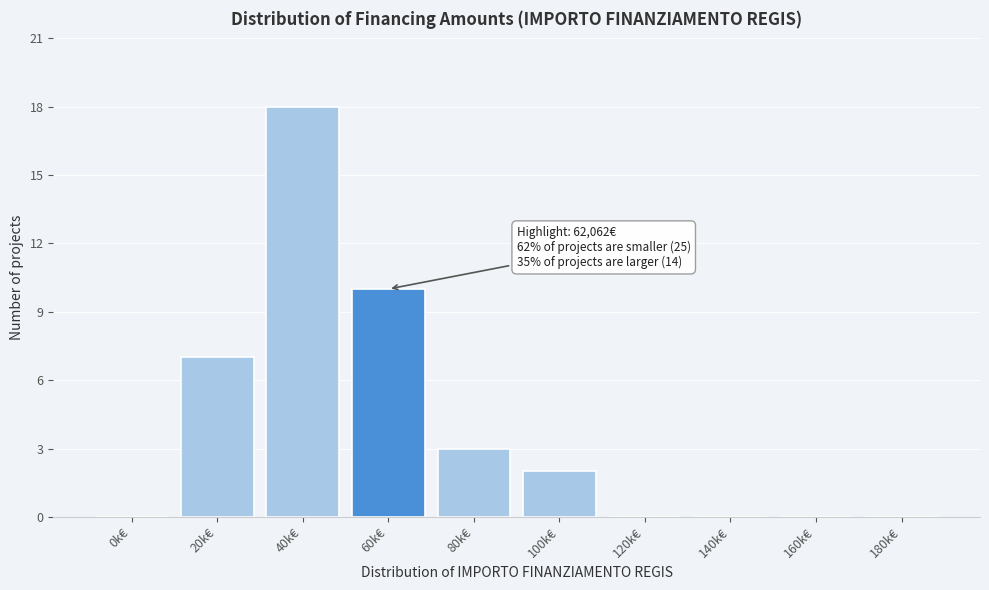

Reading right to left, transcribe all the data shown in this chart.

180k€=0	160k€=0	140k€=0	120k€=0	100k€=2	80k€=3	60k€=10	40k€=18	20k€=7	0k€=0